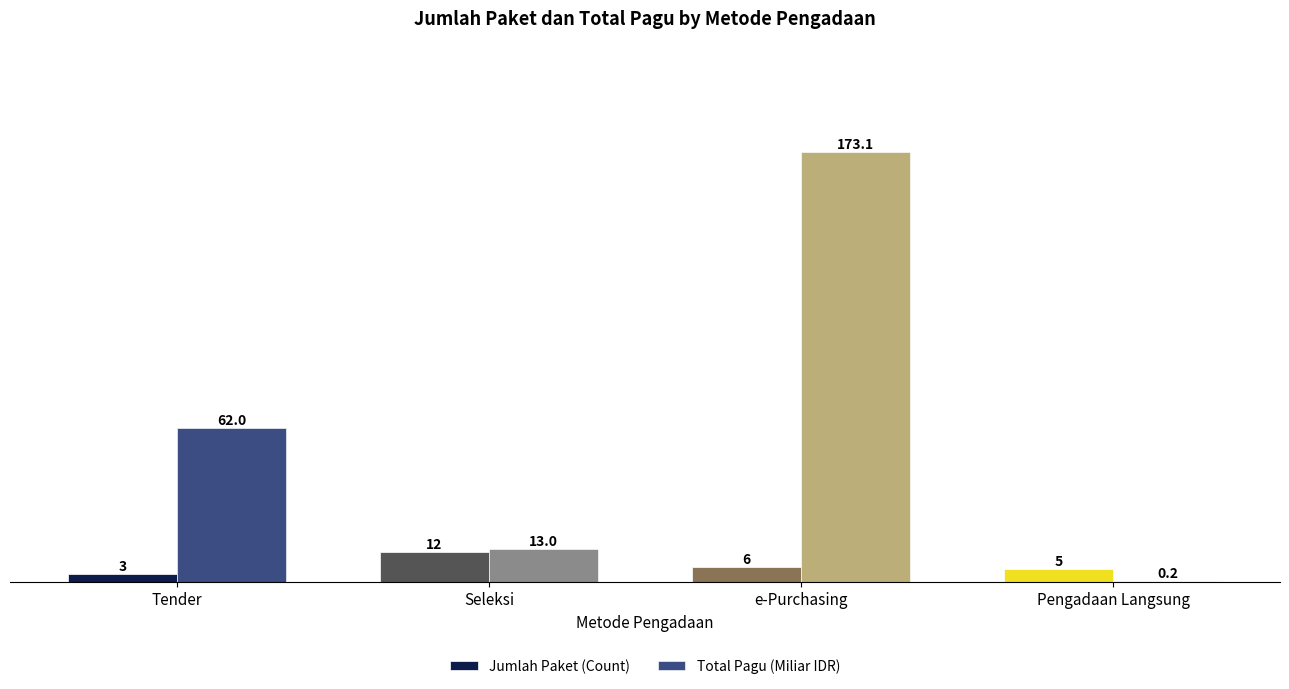

At which category is the sum across all series the highest?

e-Purchasing